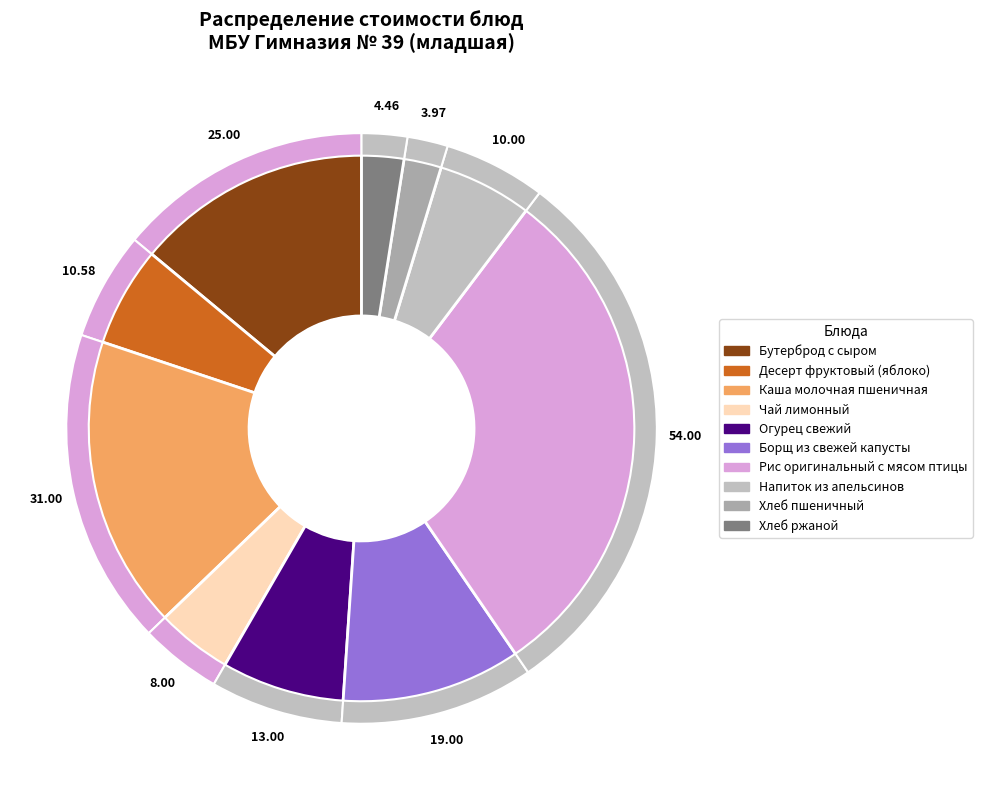

Is there a majority slice in this chart?

No